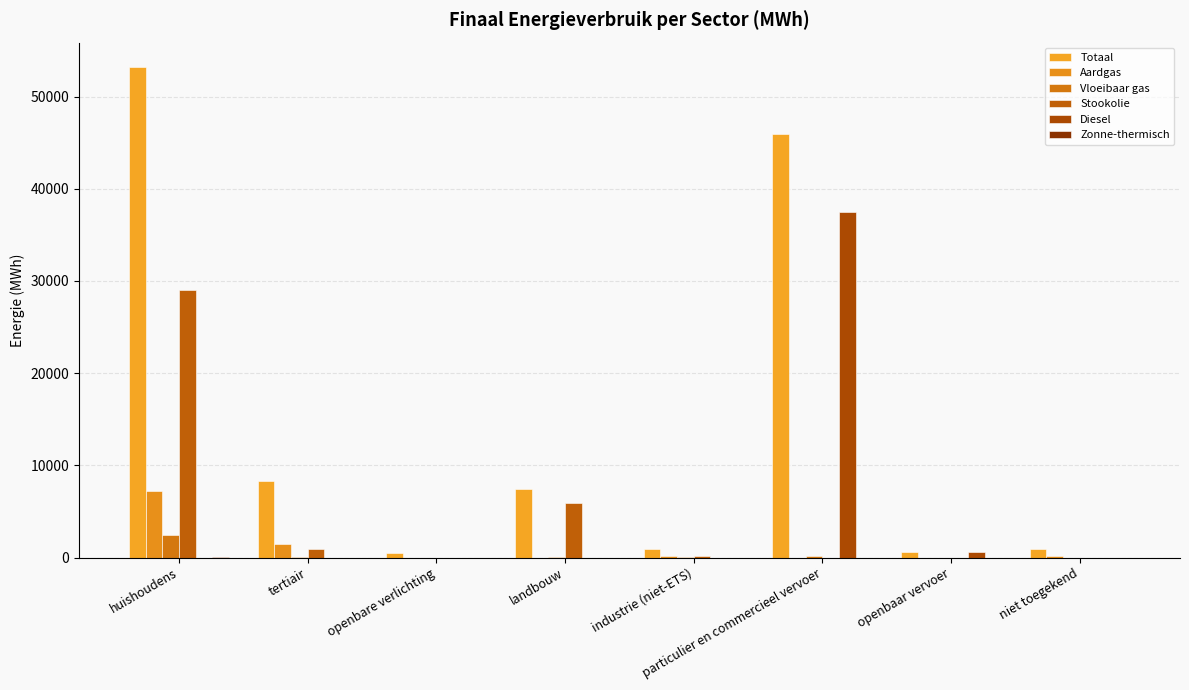

Are the bars horizontal?

No